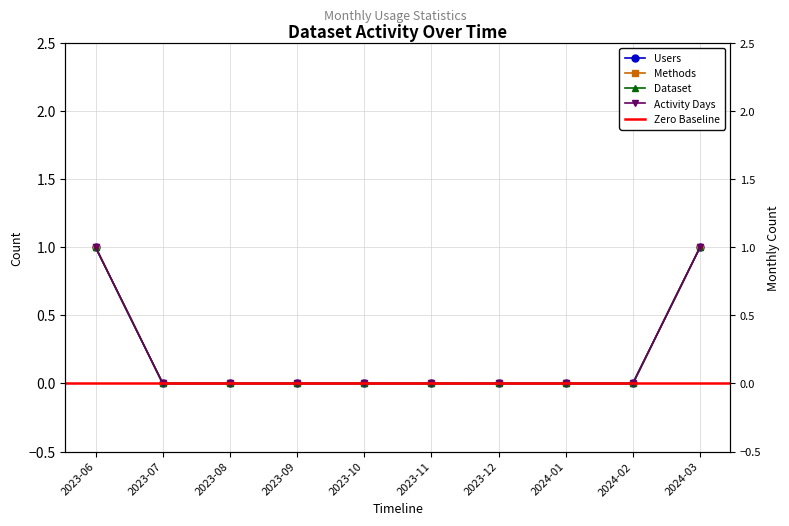

Which series has the largest total across all categories?

Users